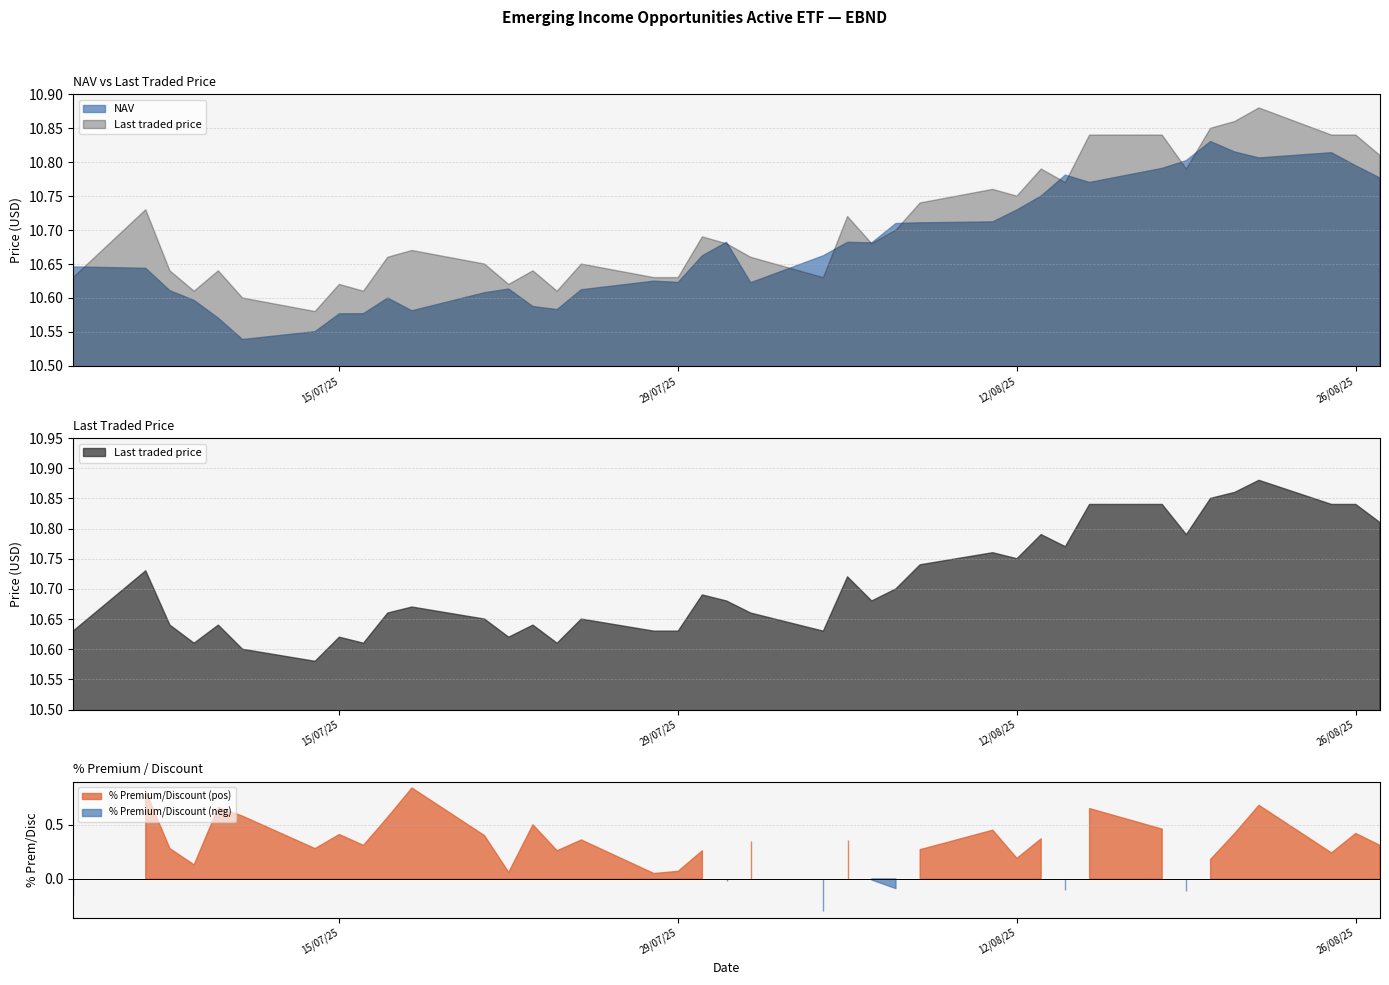

Which category has the lowest value in the % Premium/Discount series?

04/08/2025